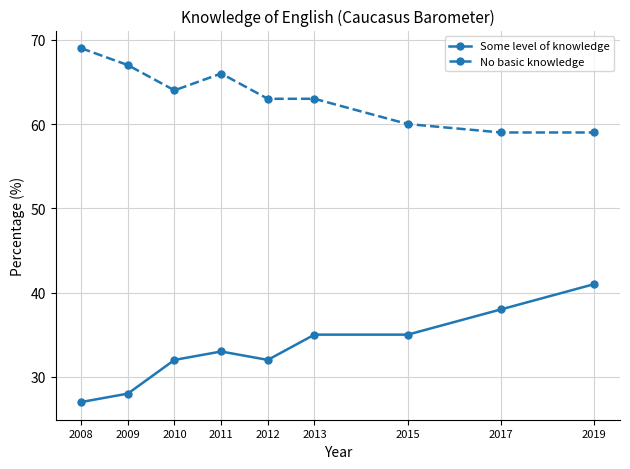

Which series changed the most between 2012 and 2019?

Some level of knowledge